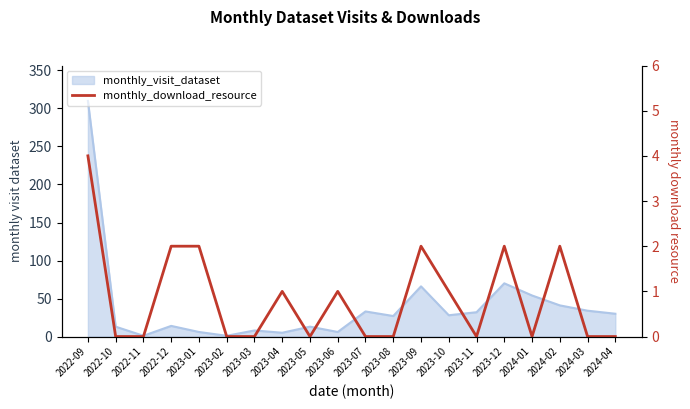

Where is the data nearest to the value 2?

2022-12